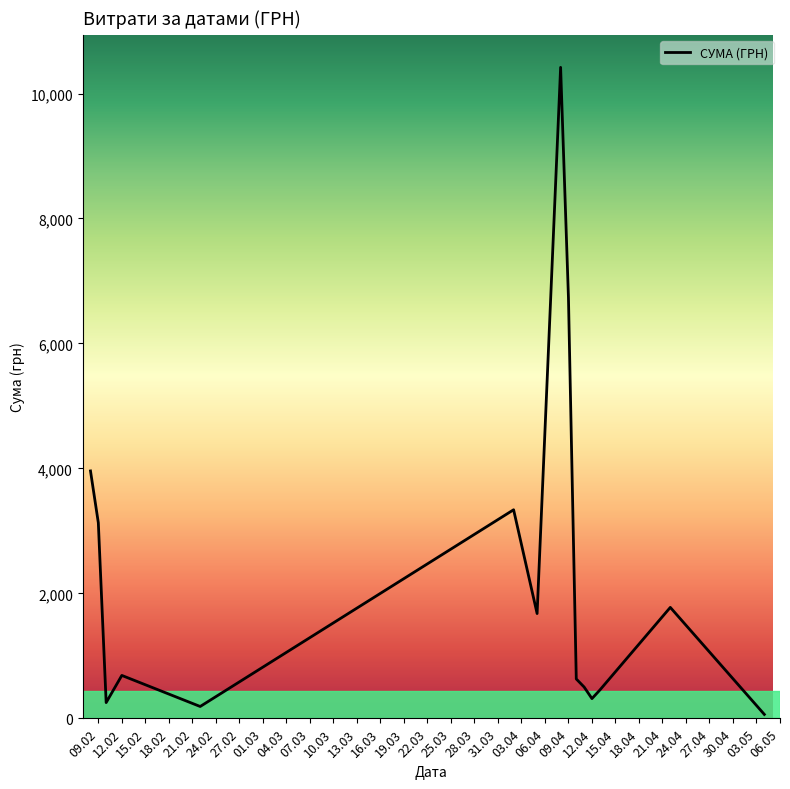

What is the maximum value shown in the chart?

10419.0